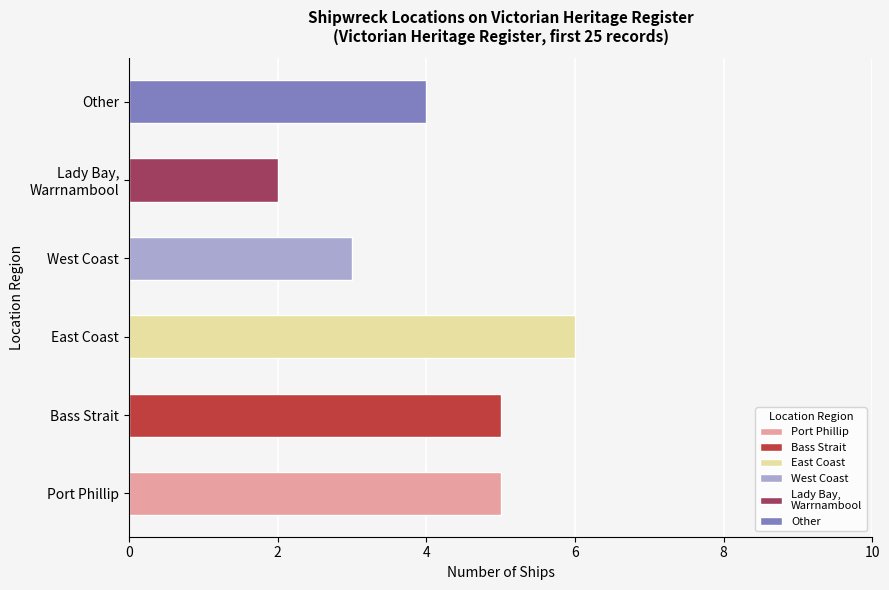

Rank the categories by value from highest to lowest.

East Coast, Port Phillip, Bass Strait, Other, West Coast, Lady Bay, Warrnambool